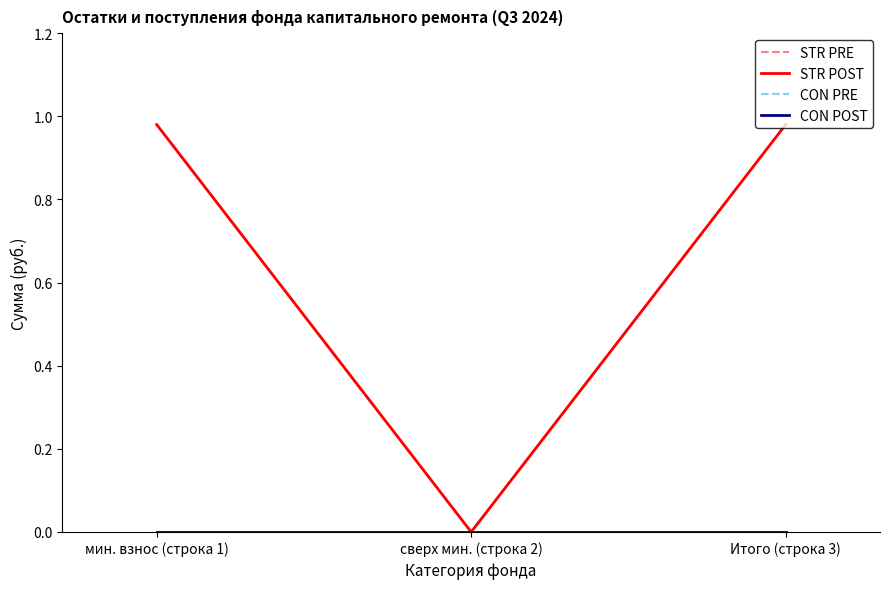

Does the chart have visible grid lines?

No